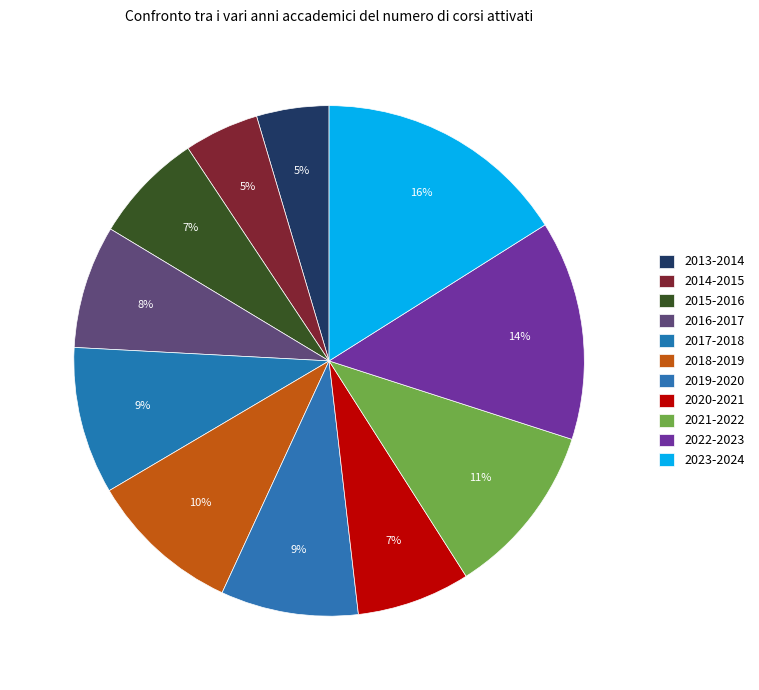

Rank the categories by value from highest to lowest.

2023-2024, 2022-2023, 2021-2022, 2018-2019, 2017-2018, 2019-2020, 2016-2017, 2020-2021, 2015-2016, 2014-2015, 2013-2014